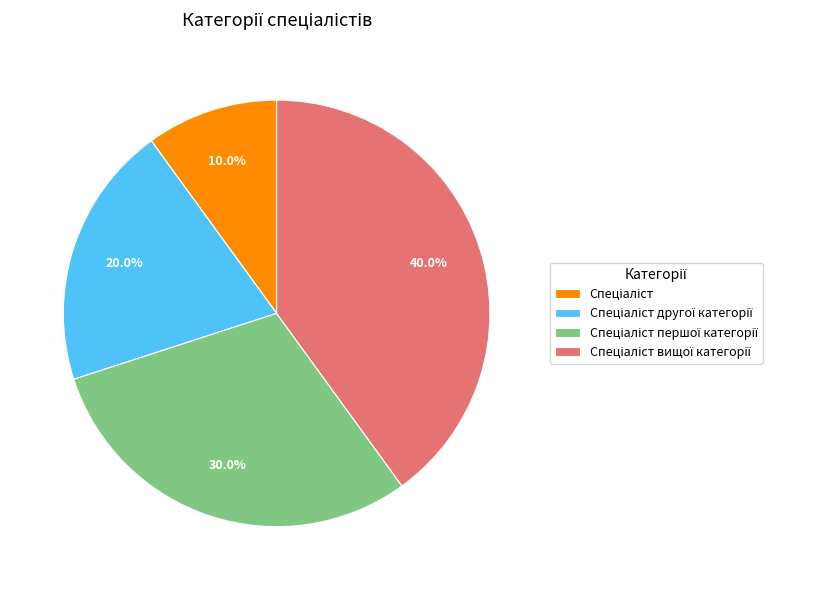

Is there any slice that represents more than half of the pie?

No